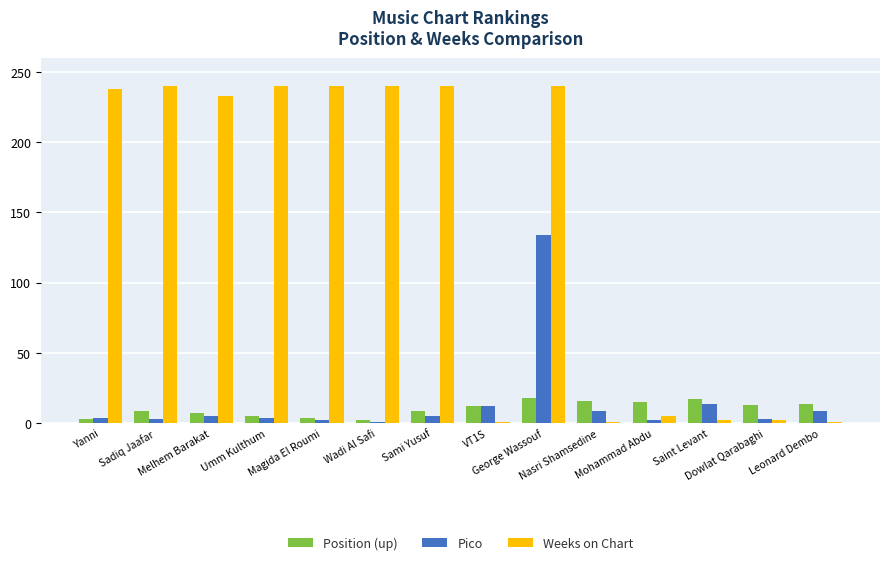

What is the sum of all Weeks on Chart values?

1923